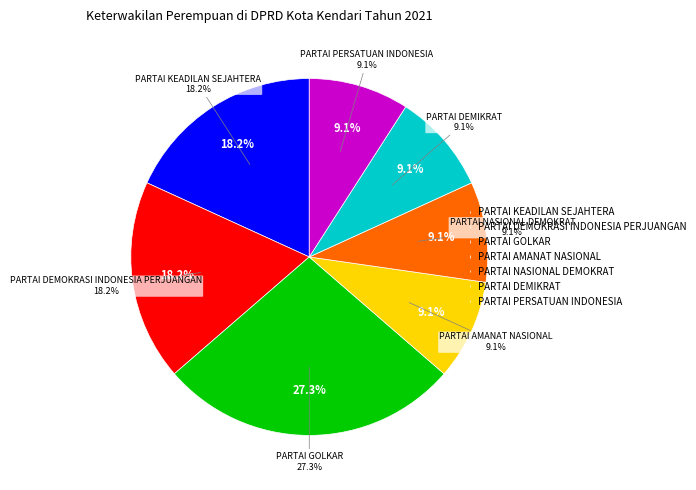

Combined, do PARTAI PERSATUAN INDONESIA and PARTAI AMANAT NASIONAL account for over 50%?

No